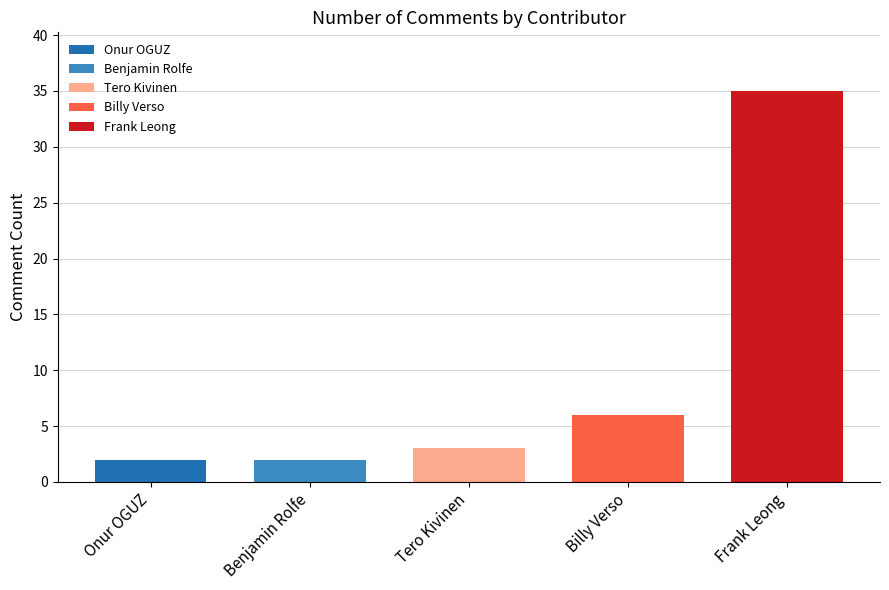

Which label corresponds to the smallest value in the chart?

Onur OGUZ